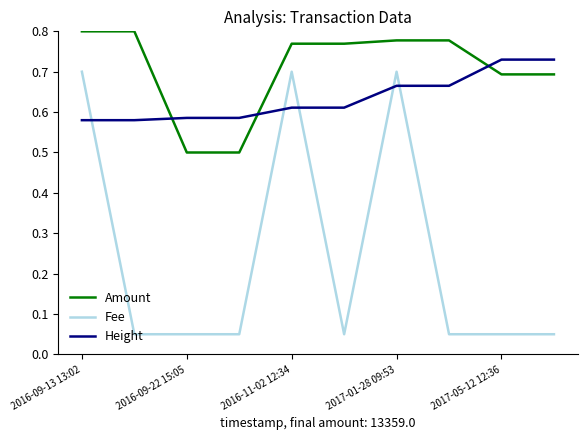

True or false: Amount and Height intersect in this chart.

True